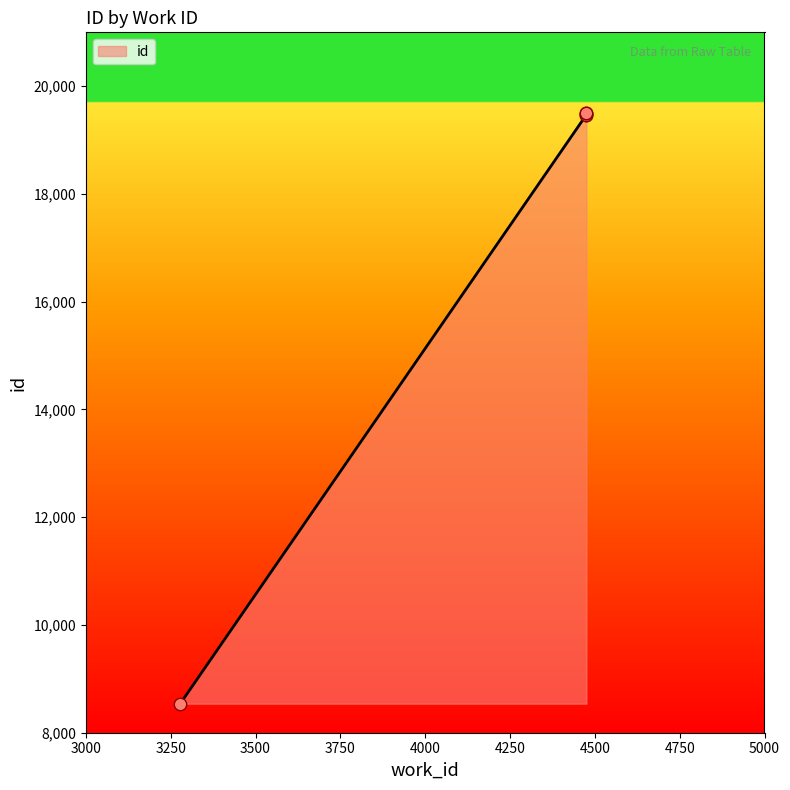

Which has a higher value, 4475 or 4475?

4475